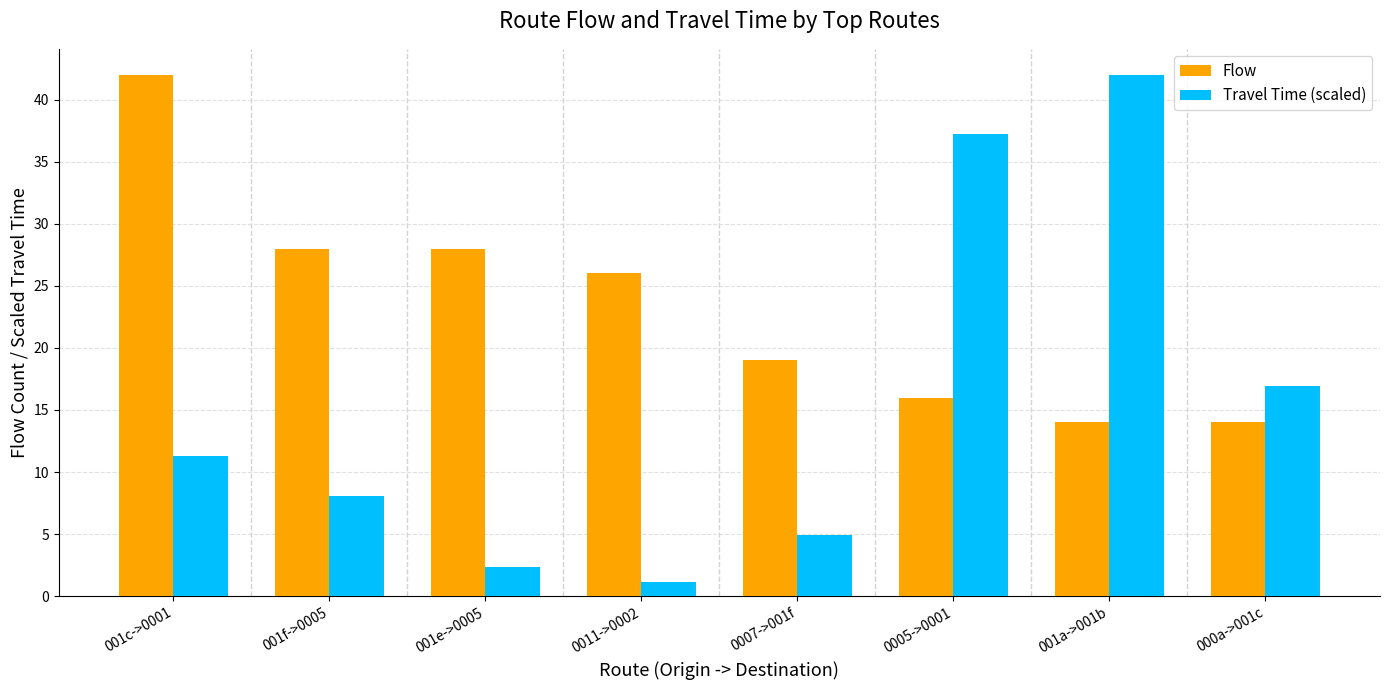

Reading left to right, what are all the values shown in this chart?

Flow: 42.0	28.0	28.0	26.0	19.0	16.0	14.0	14.0
Travel Time (scaled): 11.3	8.1	2.3	1.1	4.9	37.2	42.0	16.9